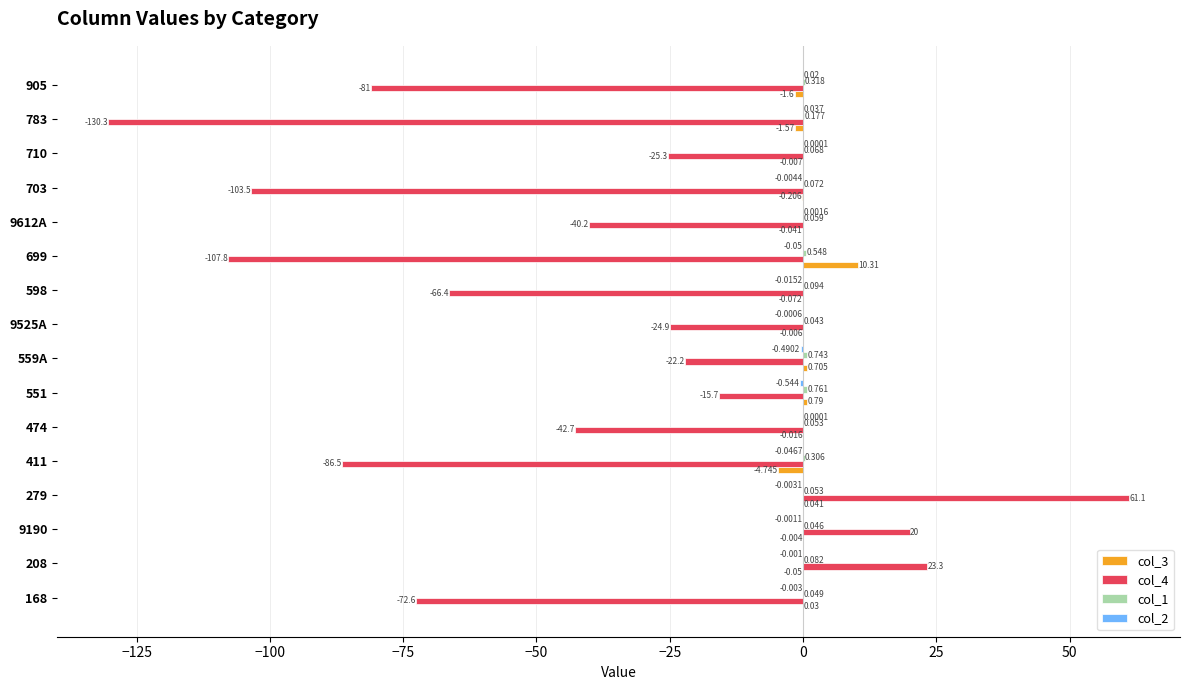

Count the number of categories in the chart.

16